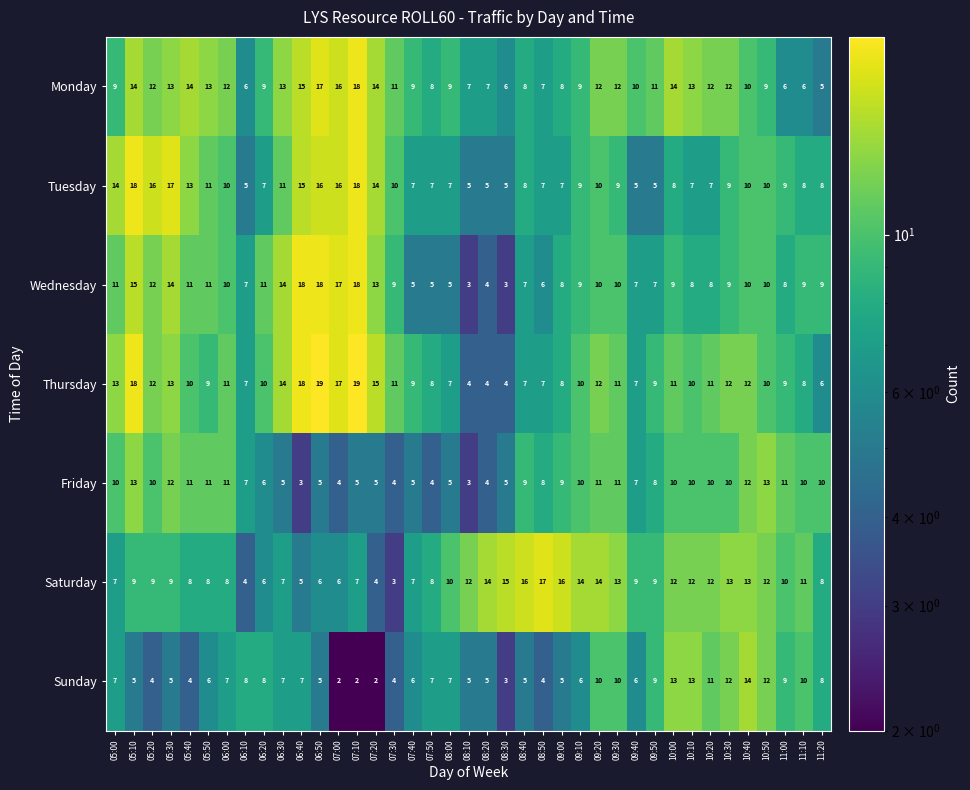

Read the Friday value at 10:50.

13